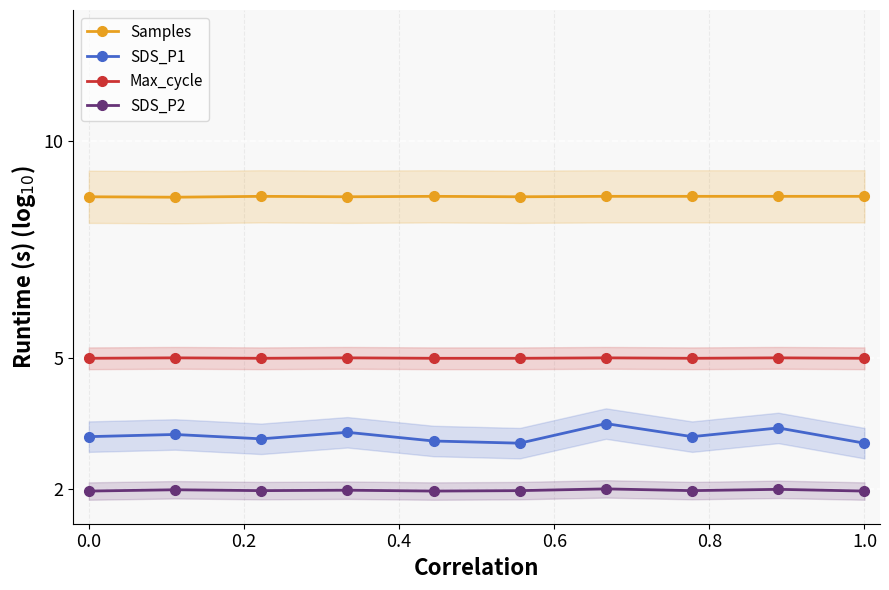

True or false: Samples and Max_cycle cross at least once.

False